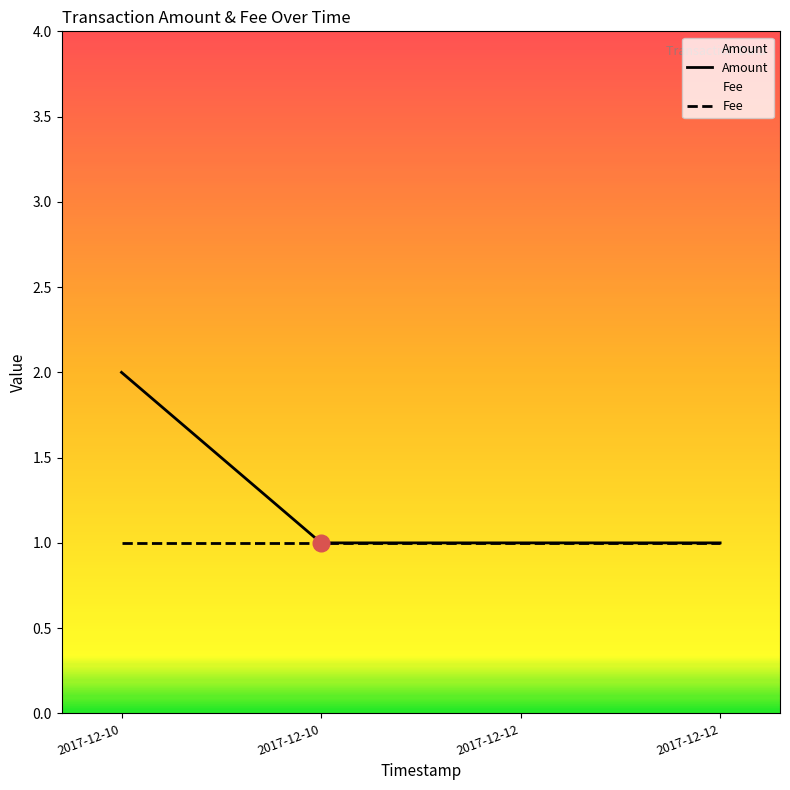

Count the Amount values in the range 1 to 2.

4